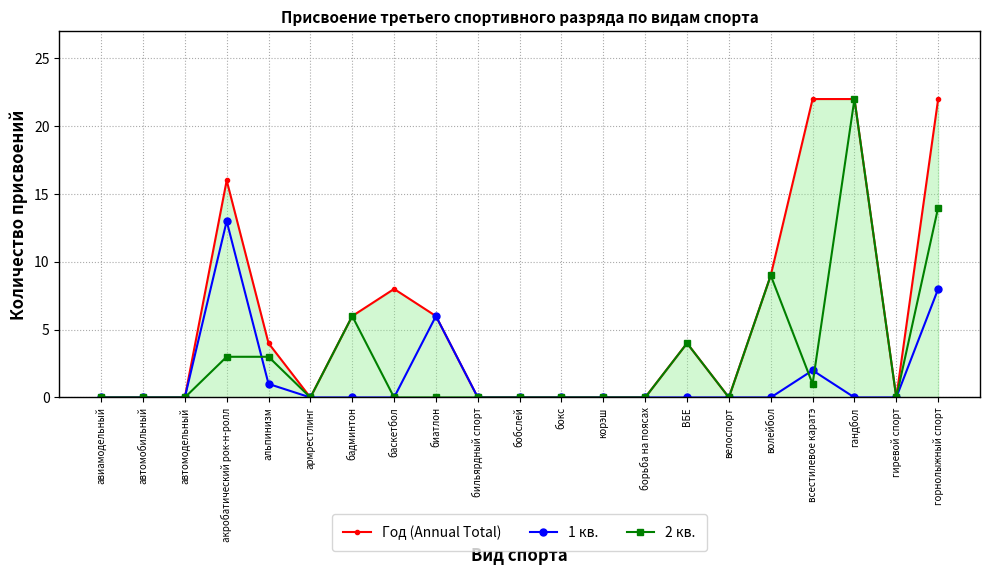

What value does the Год (Annual Total) series have at горнолыжный спорт?

22